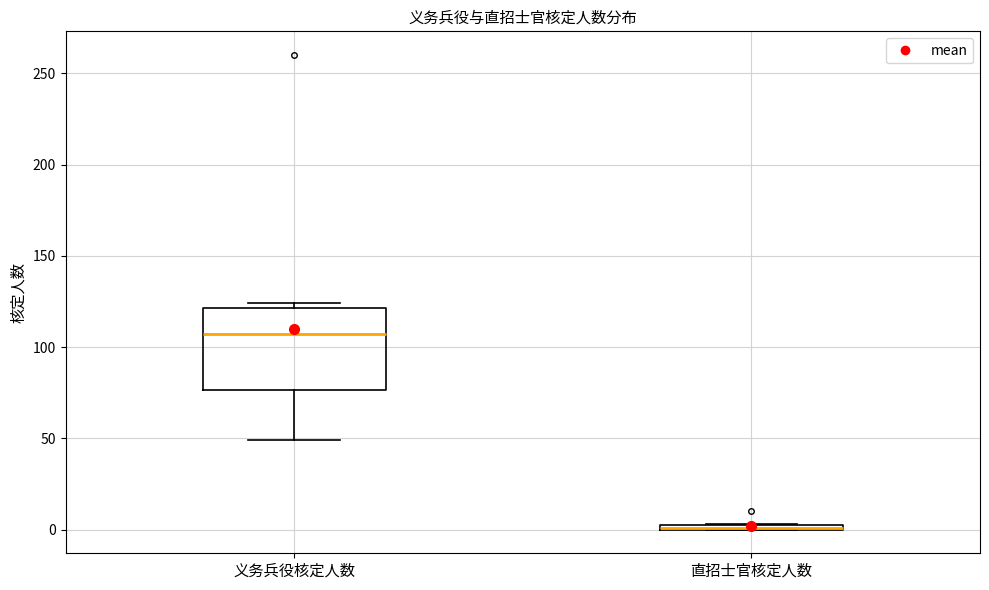

Comparing the boxes themselves (not the whiskers), which one is the tallest?

义务兵役核定人数